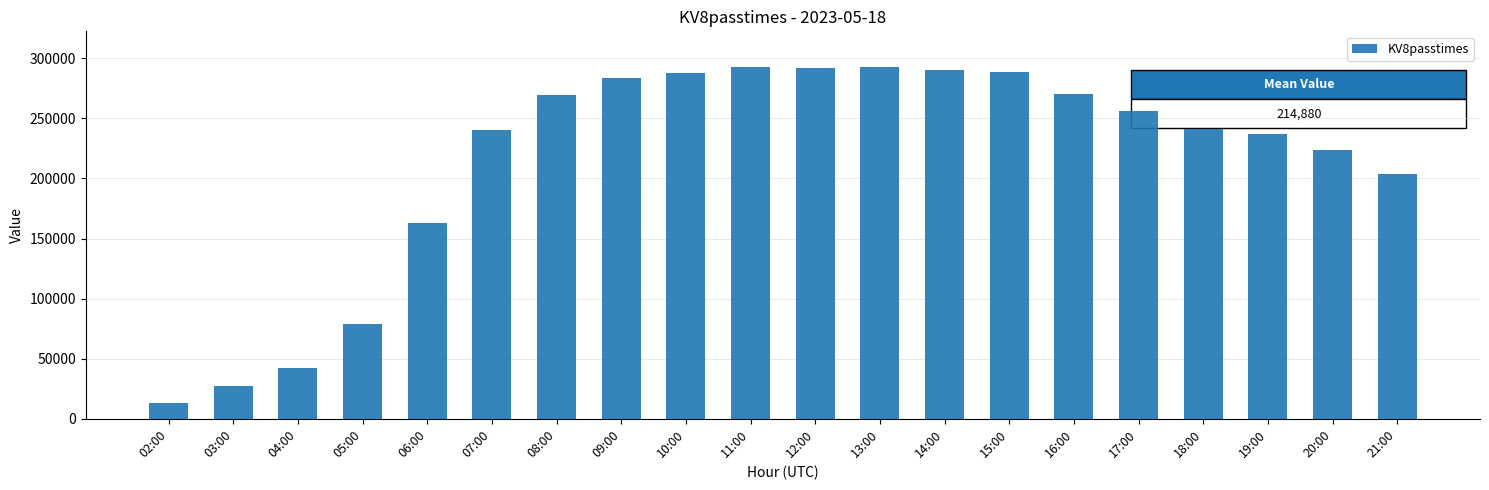

What is the value of the 20th bar from the left?

203510